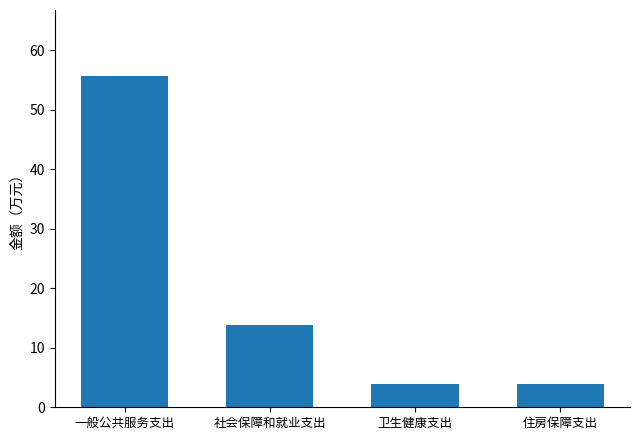

What is the difference between the maximum and minimum values?

51.7